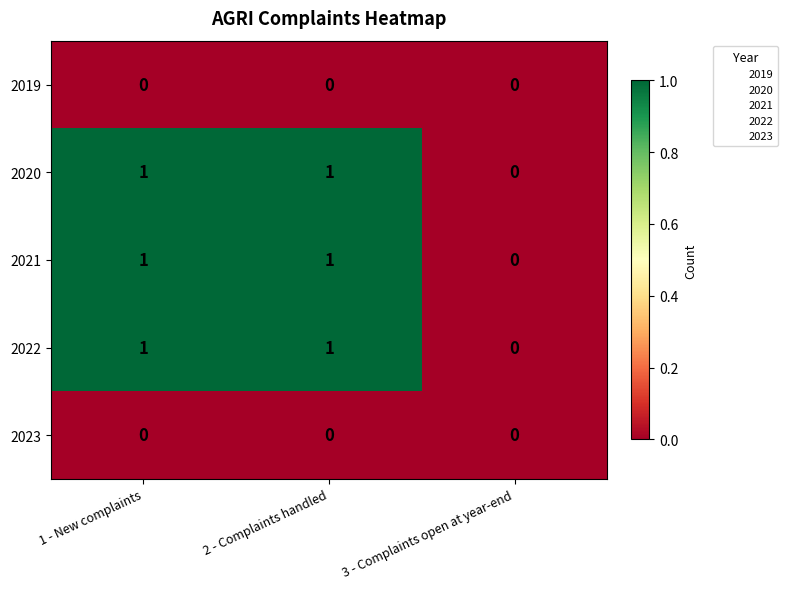

What is the total value across all series at 1 - New complaints?

3